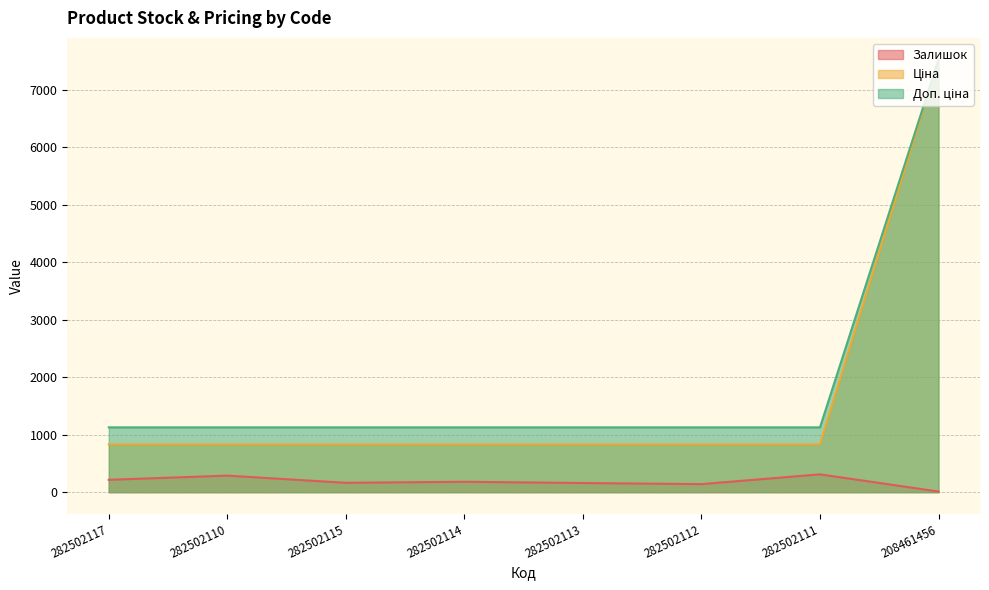

True or false: Залишок and Ціна cross at least once.

False